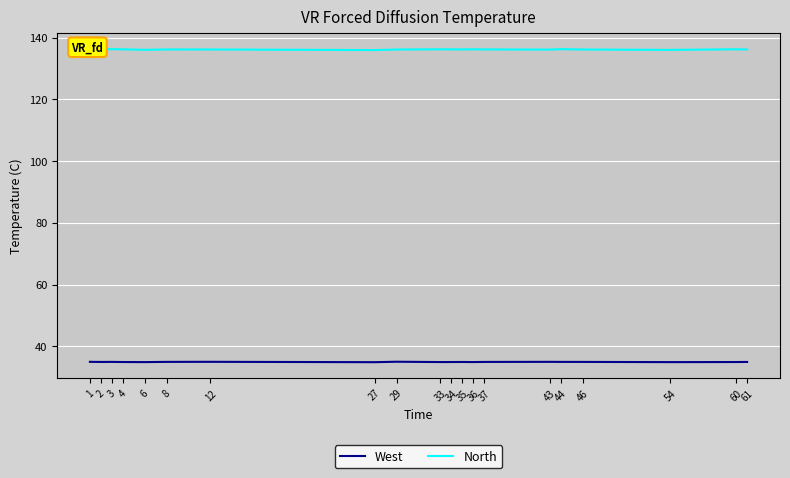

Which series has the largest total across all categories?

North